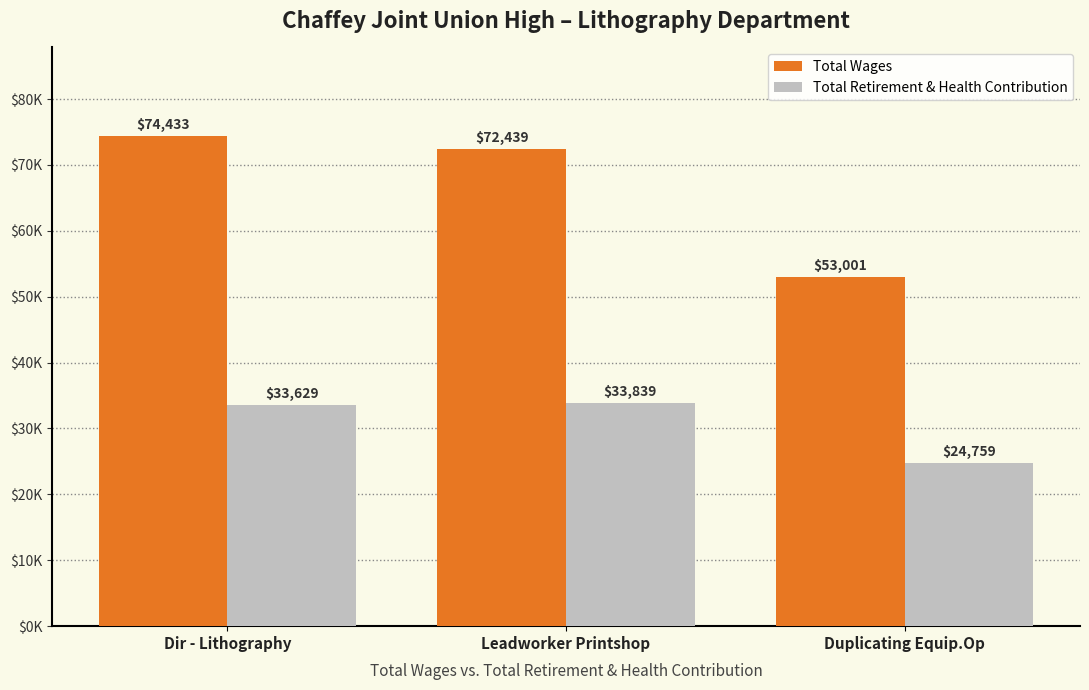

What are all the series names shown in the legend?

Total Wages, Total Retirement & Health Contribution